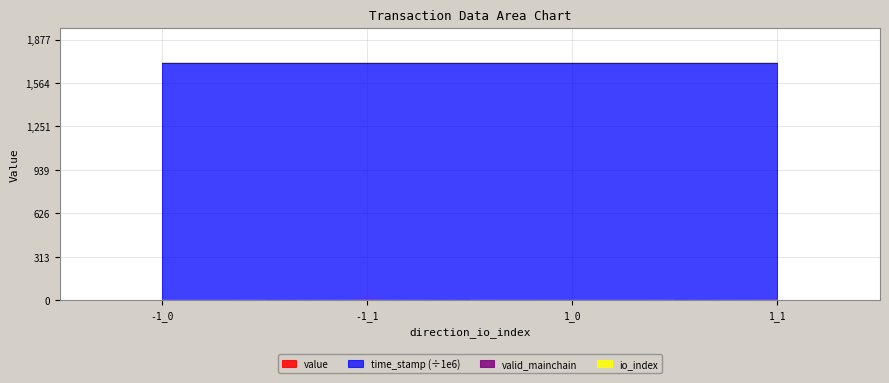

Which label corresponds to the smallest value in the chart?

-1_0